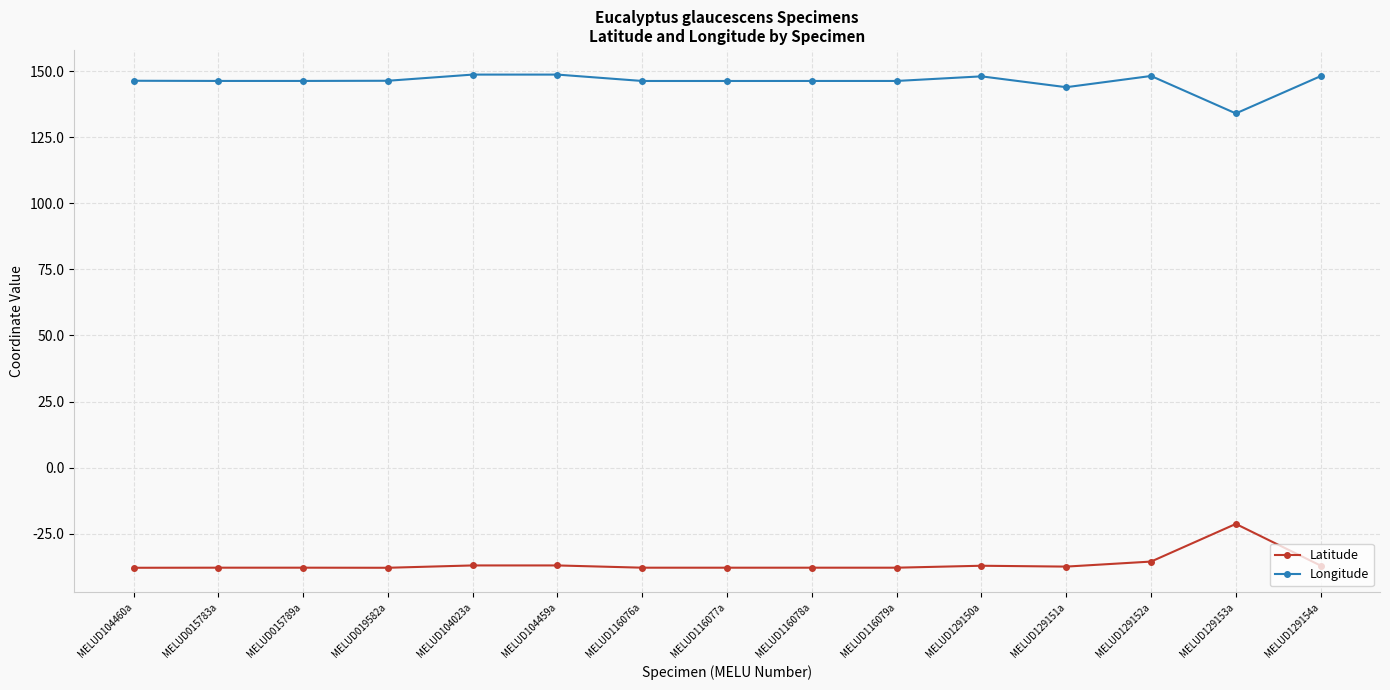

What is the maximum value shown in the chart?

148.7